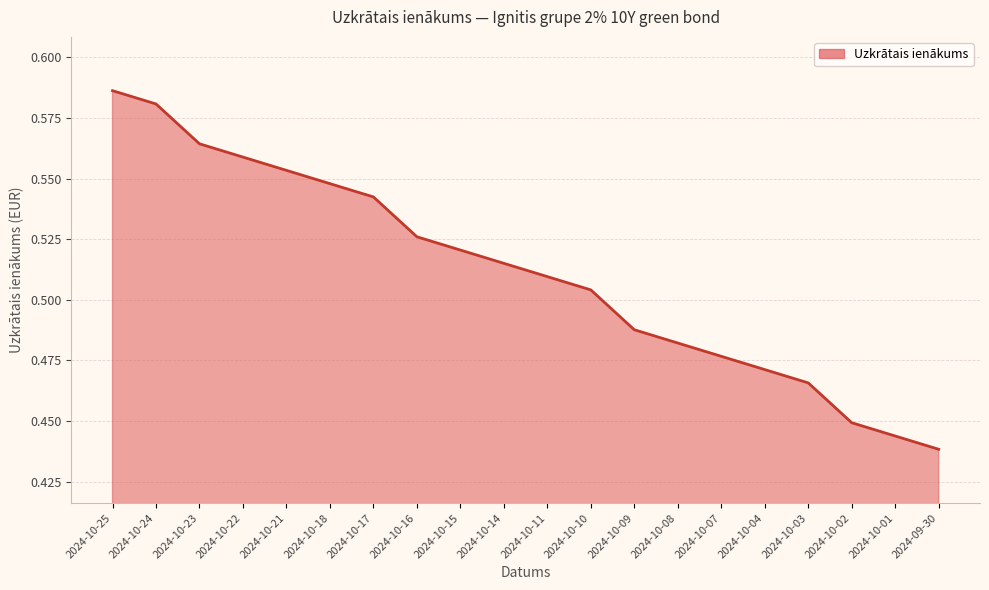

What position from the left is 2024-10-04?

16